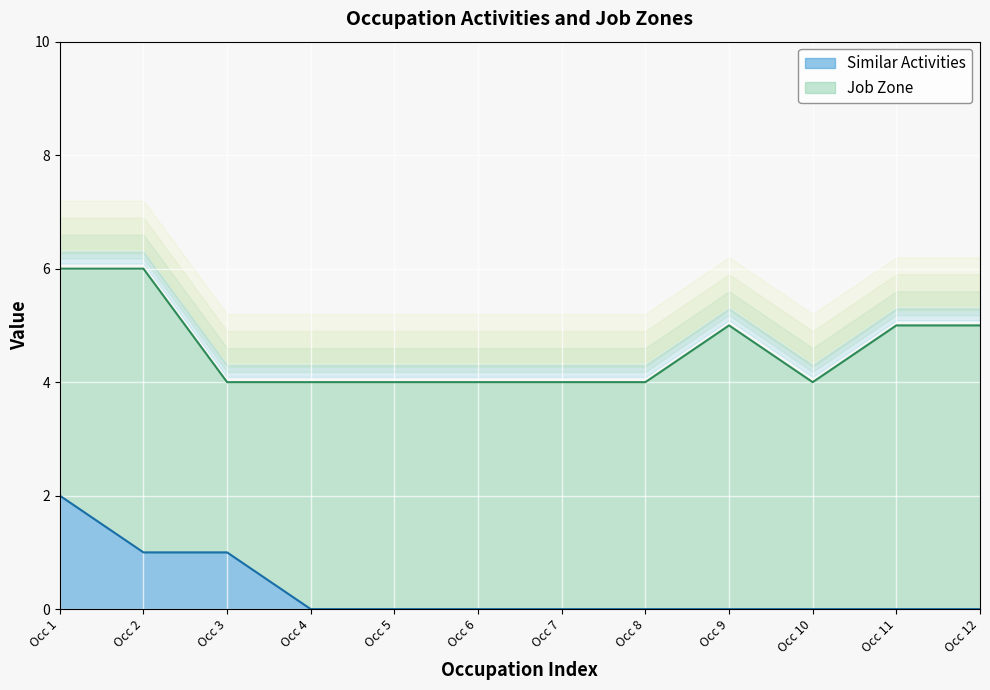

Count the values in the range 0 to 1.

11